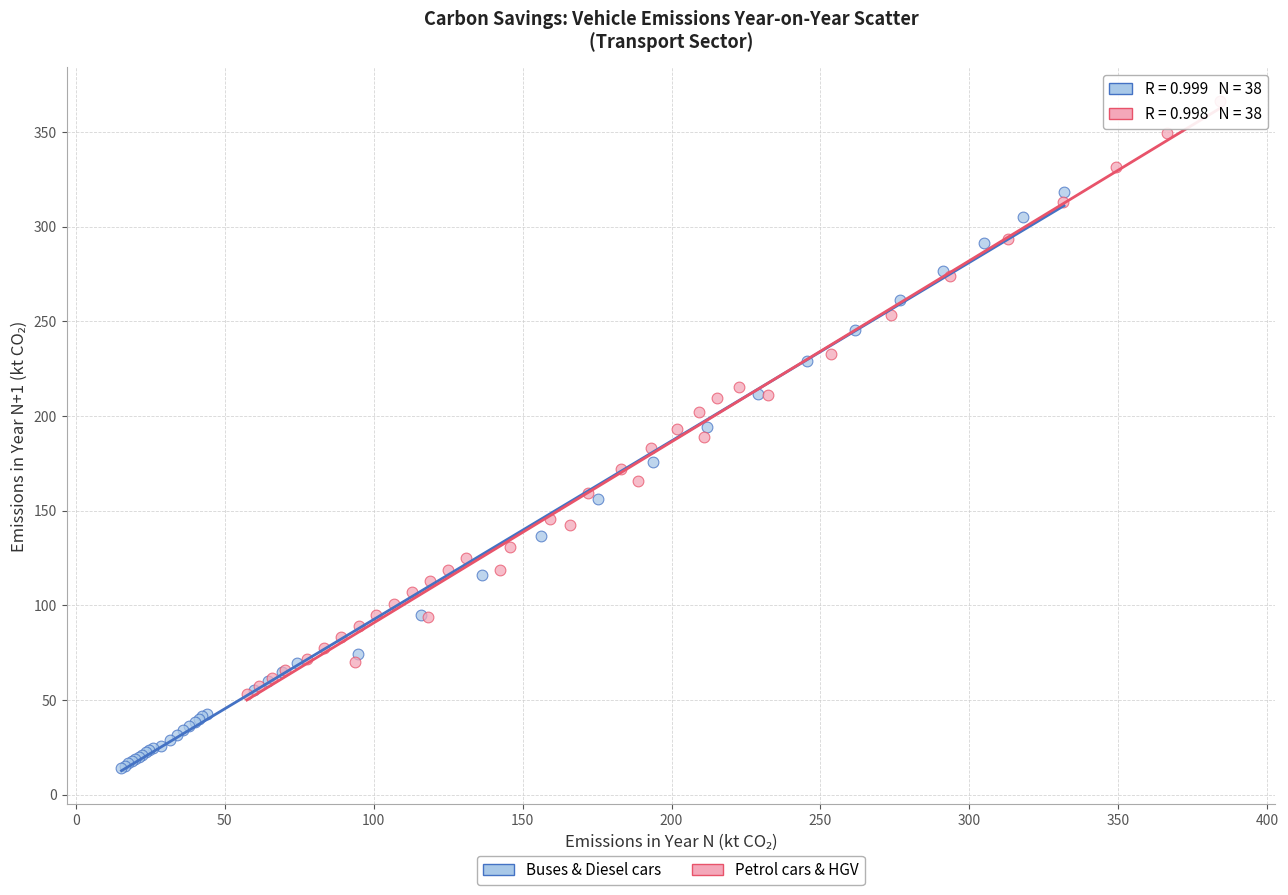

Which series reaches the maximum Y coordinate?

Petrol cars & HGV